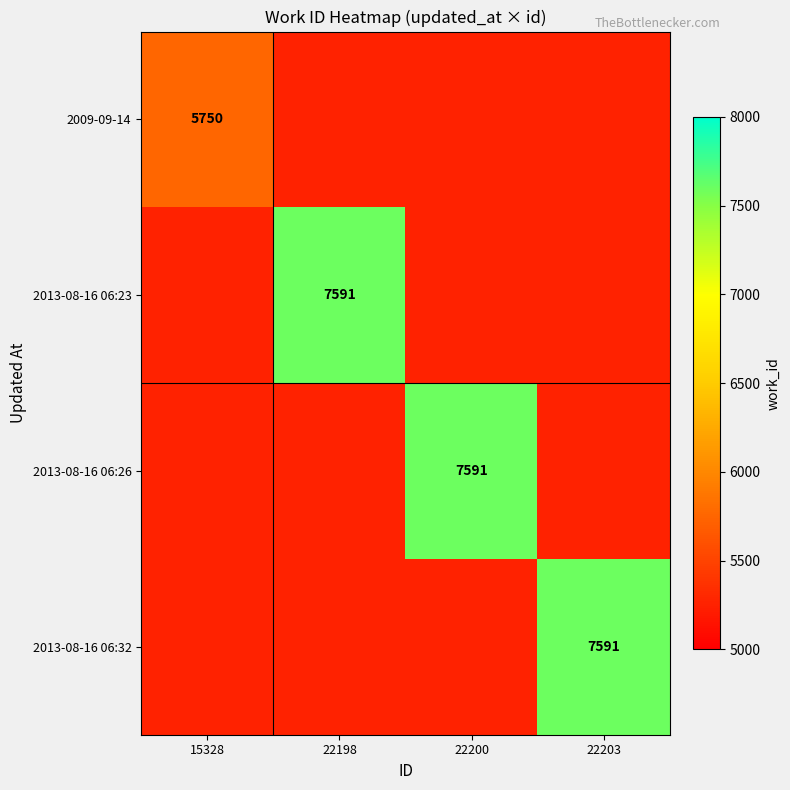

At which category does the chart reach its peak across all series?

22198